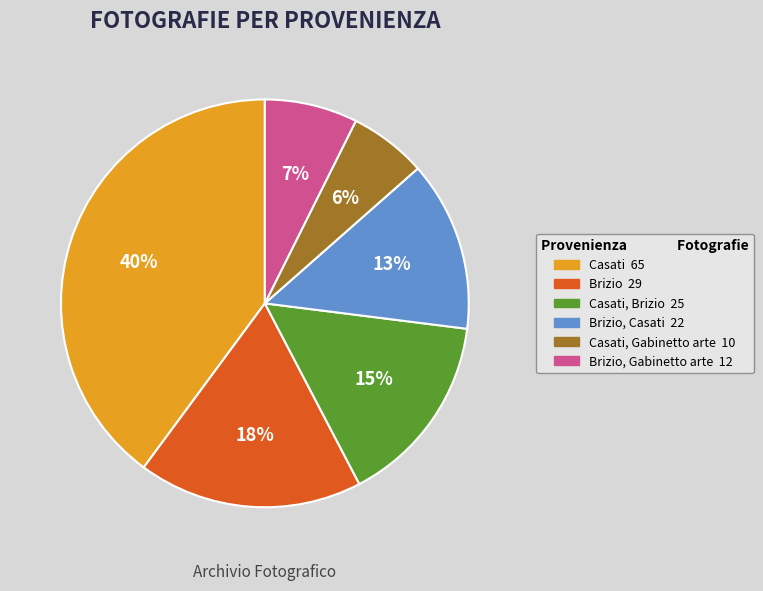

Does any single category account for the majority?

No